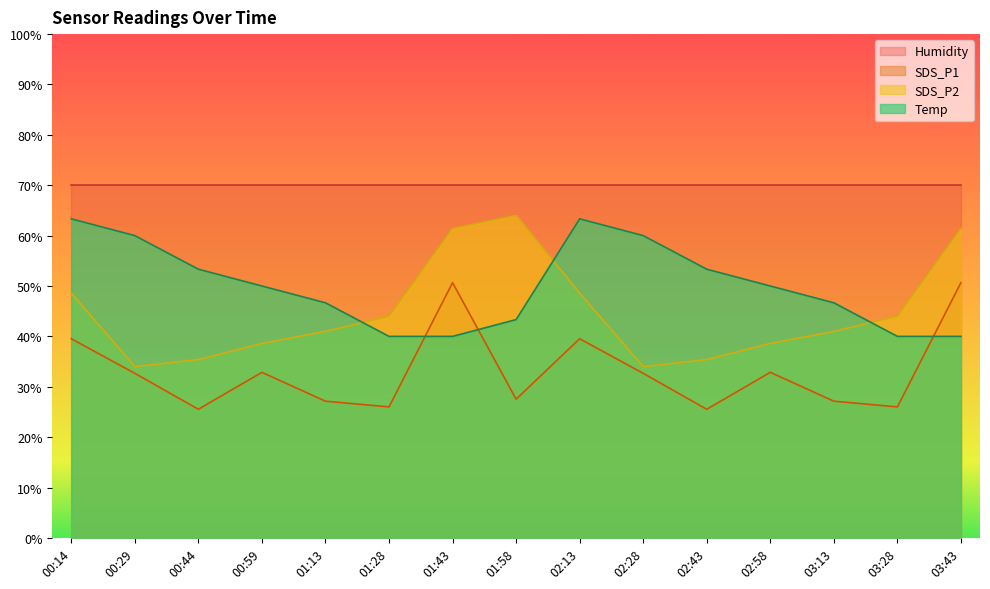

What is the label of the 14th point from the left?

03:28